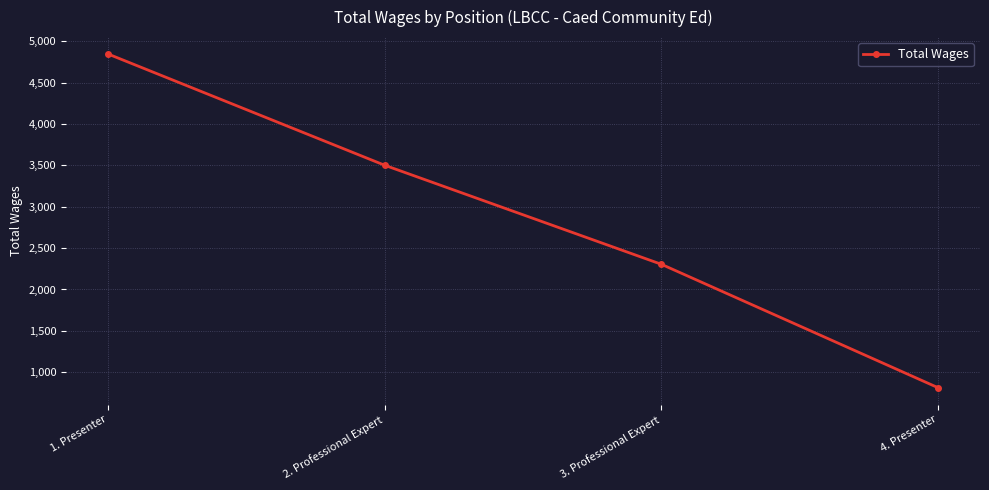

Which has a higher value, 4. Presenter or 1. Presenter?

1. Presenter